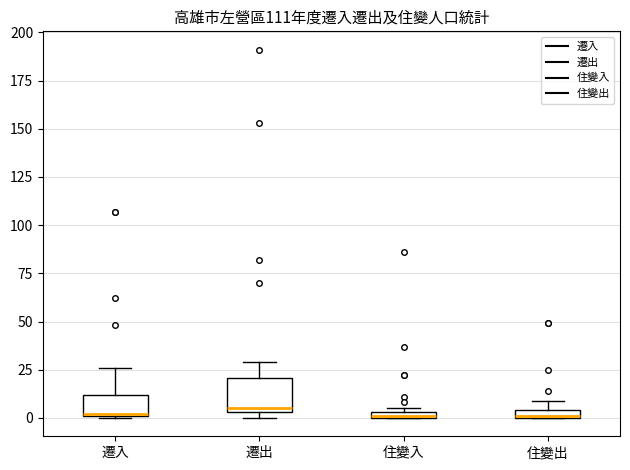

Where is the upper edge of the box for 遷出 on the y-axis? The values are not printed on the chart, so give them approximately, as read against the axis.

20